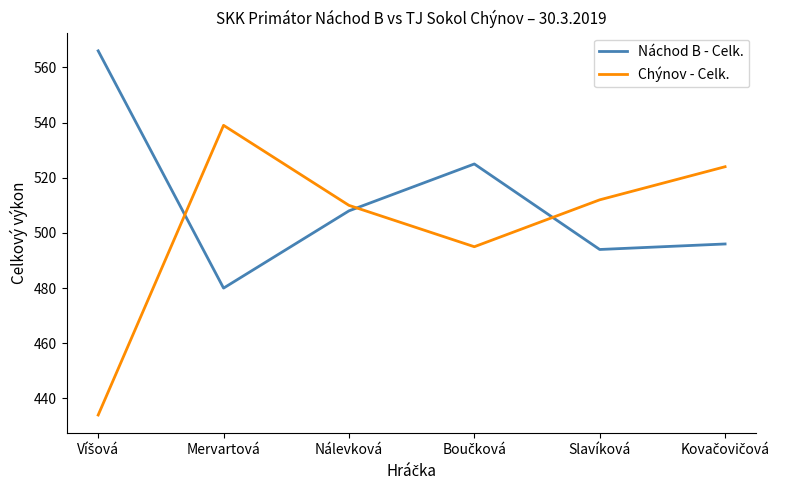

What is the difference between the highest and lowest values at Mervartová?

59